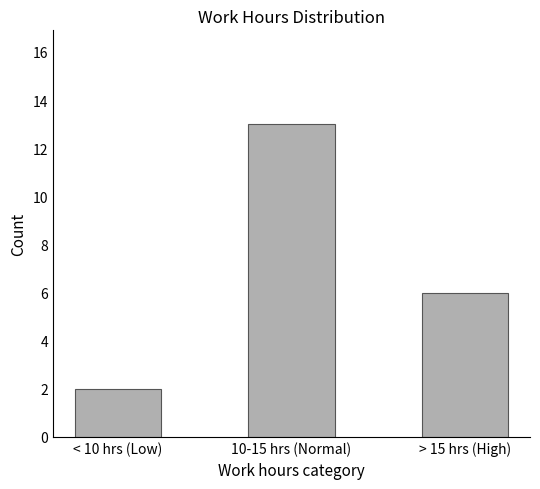

What is the approximate value at 10-15 hrs (Normal)?

13